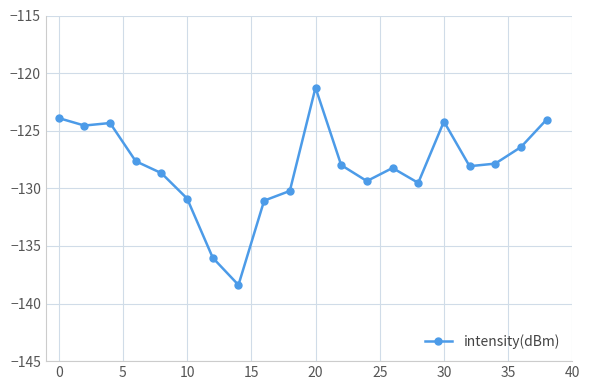

What is the sum of all values?

-2562.7